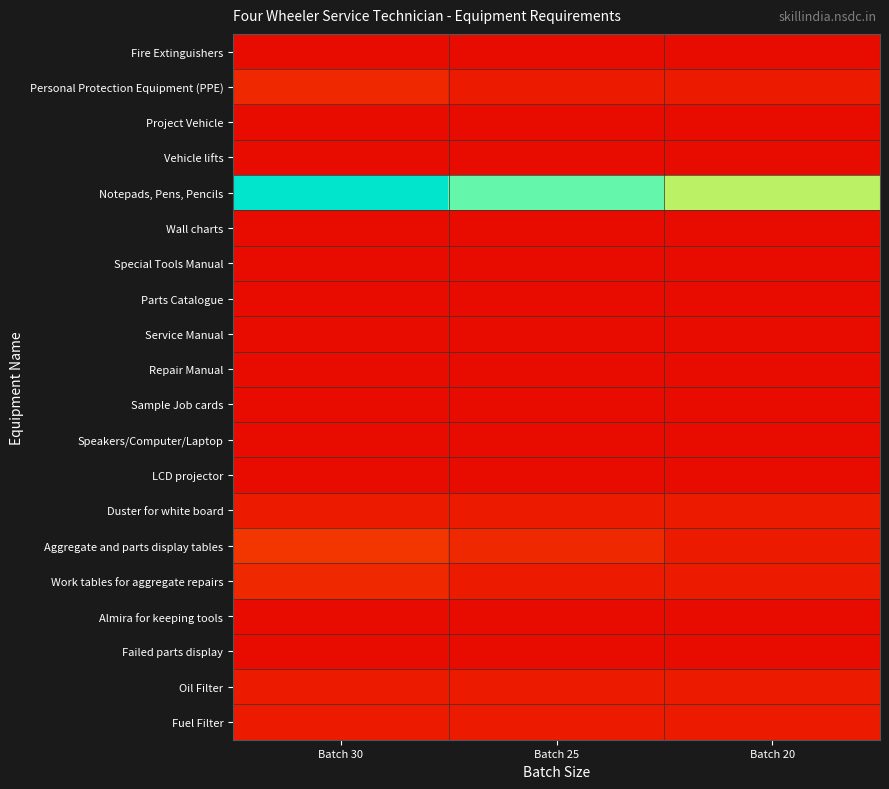

At how many categories does at least one series exceed 12?

3